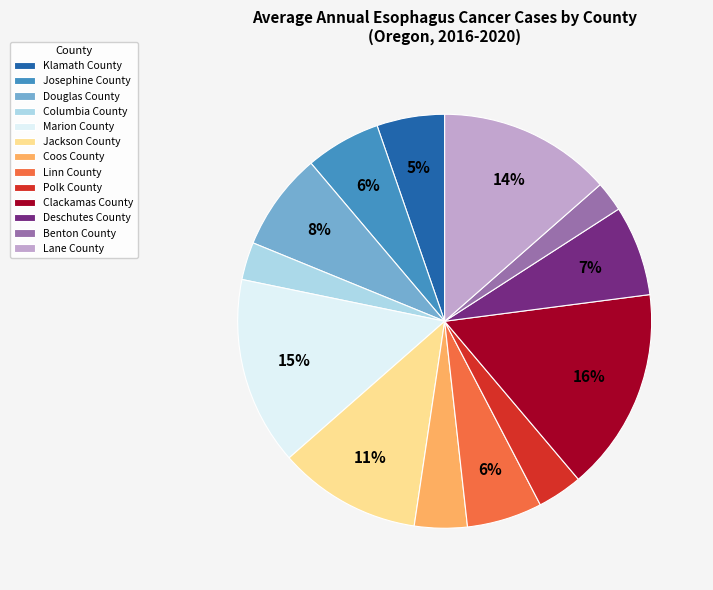

True or false: Clackamas County accounts for 6% of the total.

False